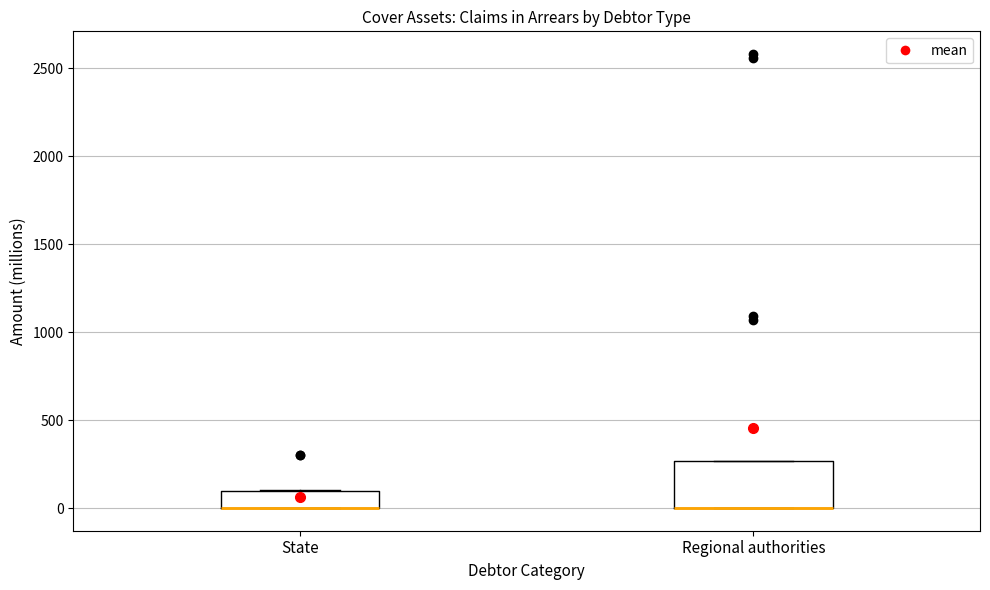

Where is the lower edge of the box for State on the y-axis? The values are not printed on the chart, so give them approximately, as read against the axis.

0